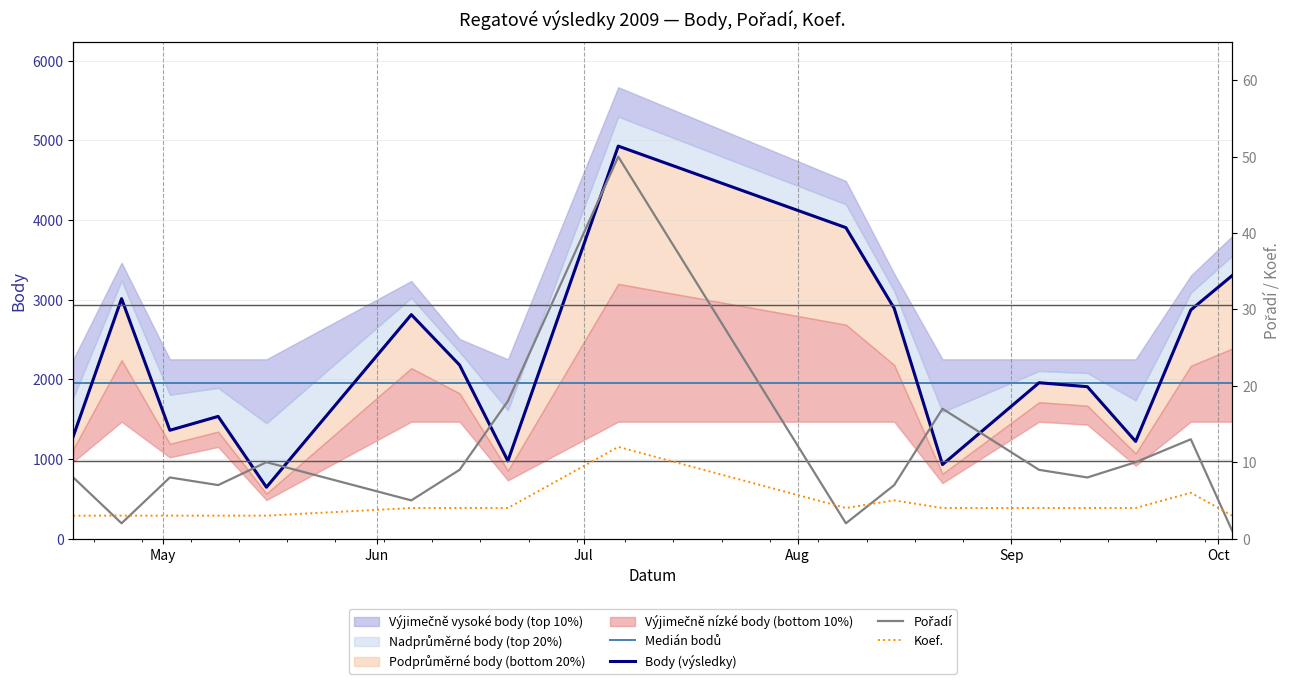

In Pořadí, how many points are higher than both neighbors (excluding endpoints)?

5